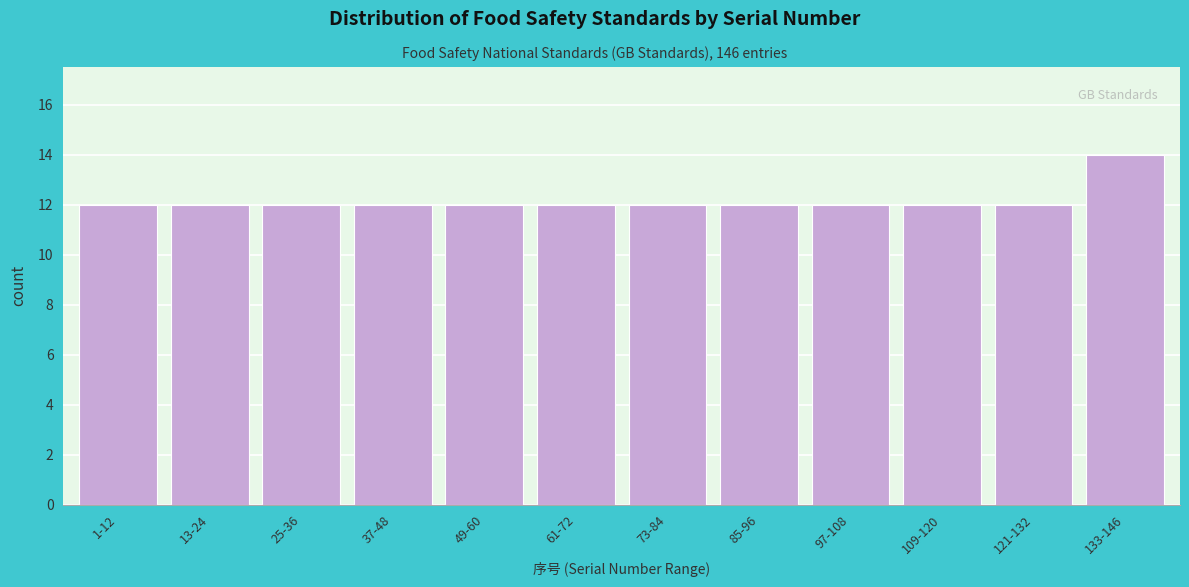

Reading left to right, what are all the values shown in this chart?

12	12	12	12	12	12	12	12	12	12	12	14